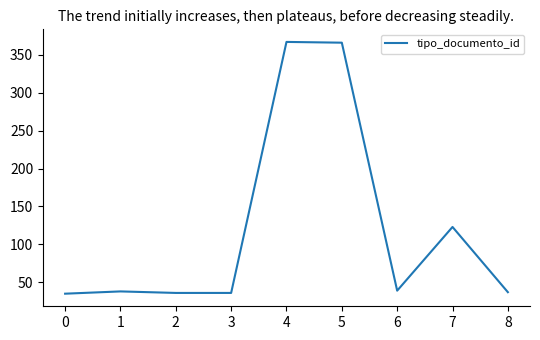

What is the ratio of the value at 6 to the value at 1?

1.0